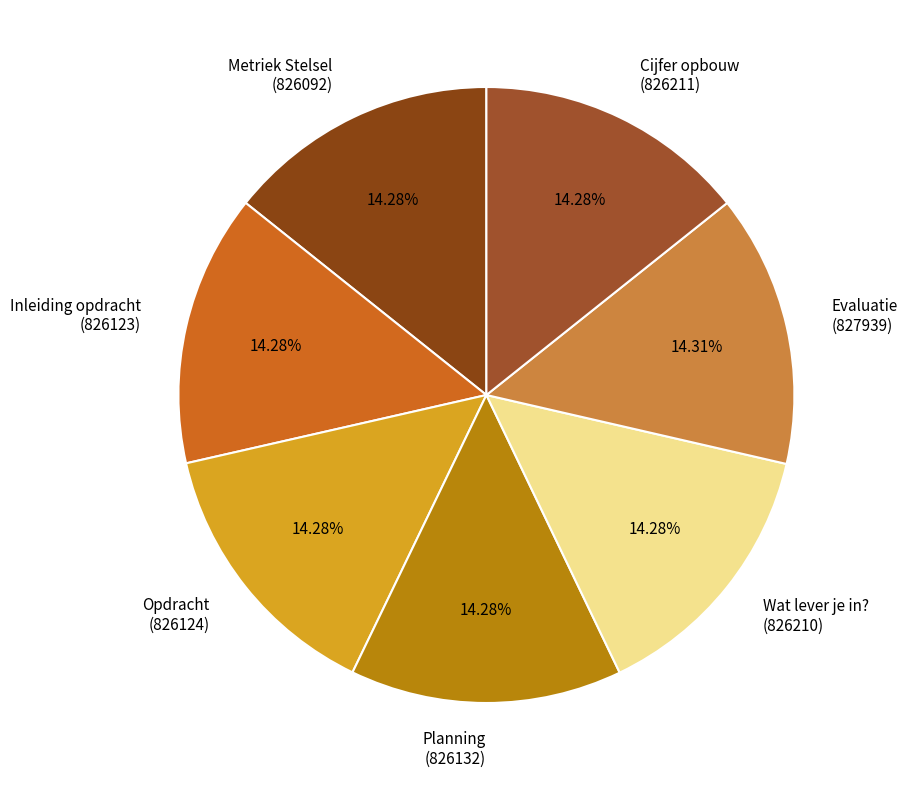

The Inleiding opdracht slice represents 14% of the pie. True or false?

True